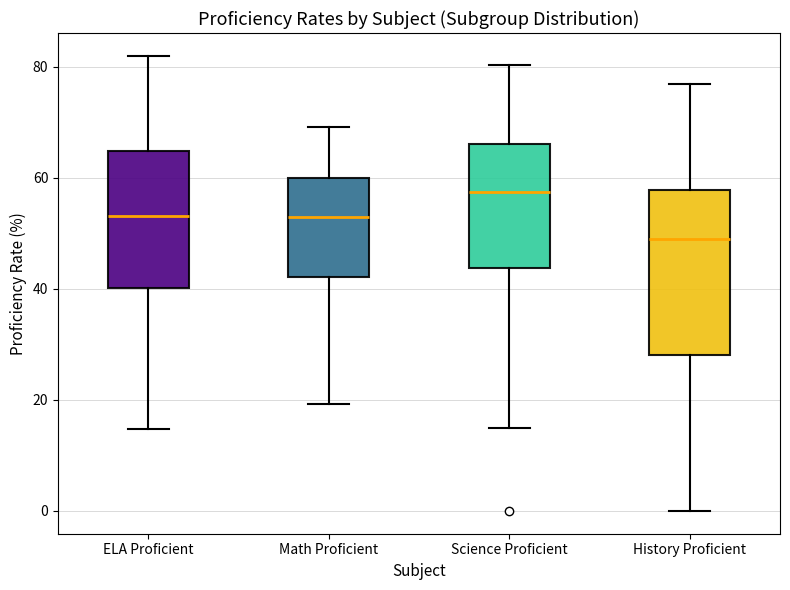

Comparing the boxes themselves (not the whiskers), which one is the tallest?

History Proficient